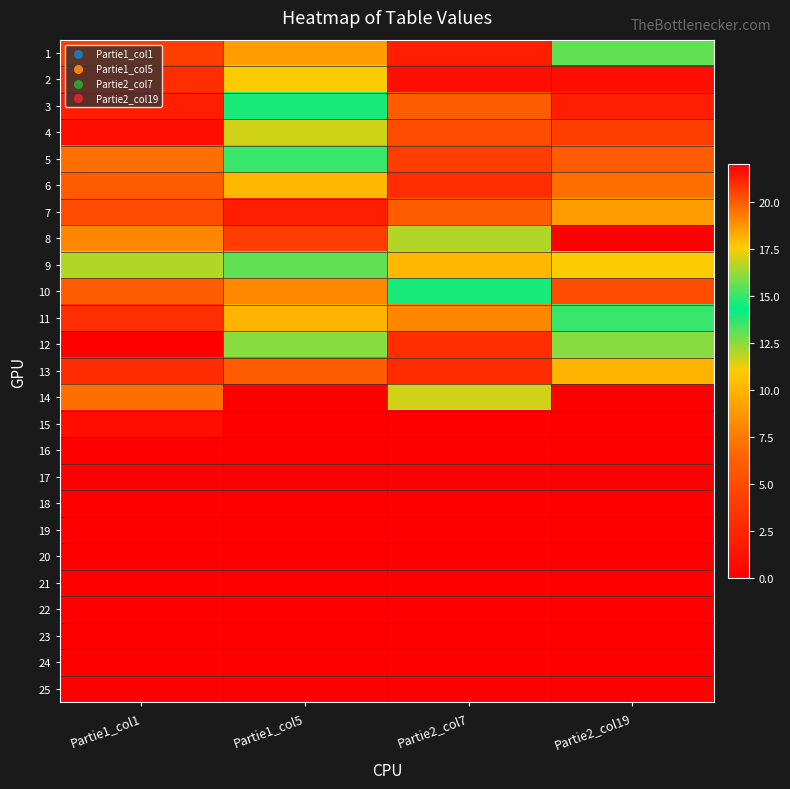

Reading left to right, extract all data points from this chart.

1: Partie1_col1=4	Partie1_col5=9	Partie2_col7=2	Partie2_col19=13
2: Partie1_col1=3	Partie1_col5=11	Partie2_col7=1	Partie2_col19=1
3: Partie1_col1=2	Partie1_col5=14	Partie2_col7=6	Partie2_col19=2
4: Partie1_col1=1	Partie1_col5=17	Partie2_col7=5	Partie2_col19=4
5: Partie1_col1=7	Partie1_col5=15	Partie2_col7=4	Partie2_col19=6
6: Partie1_col1=6	Partie1_col5=18	Partie2_col7=3	Partie2_col19=7
7: Partie1_col1=5	Partie1_col5=2	Partie2_col7=20	Partie2_col19=9
8: Partie1_col1=8	Partie1_col5=4	Partie2_col7=12	Partie2_col19=22
9: Partie1_col1=12	Partie1_col5=13	Partie2_col7=18	Partie2_col19=11
10: Partie1_col1=20	Partie1_col5=19	Partie2_col7=14	Partie2_col19=5
11: Partie1_col1=3	Partie1_col5=10	Partie2_col7=8	Partie2_col19=15
12: Partie1_col1=22	Partie1_col5=16	Partie2_col7=3	Partie2_col19=16
13: Partie1_col1=21	Partie1_col5=6	Partie2_col7=21	Partie2_col19=10
14: Partie1_col1=7	Partie1_col5=0	Partie2_col7=17	Partie2_col19=0
15: Partie1_col1=1	Partie1_col5=0	Partie2_col7=0	Partie2_col19=0
16: Partie1_col1=0	Partie1_col5=0	Partie2_col7=0	Partie2_col19=0
17: Partie1_col1=0	Partie1_col5=0	Partie2_col7=0	Partie2_col19=0
18: Partie1_col1=0	Partie1_col5=0	Partie2_col7=0	Partie2_col19=0
19: Partie1_col1=0	Partie1_col5=0	Partie2_col7=0	Partie2_col19=0
20: Partie1_col1=0	Partie1_col5=0	Partie2_col7=0	Partie2_col19=0
21: Partie1_col1=0	Partie1_col5=0	Partie2_col7=0	Partie2_col19=0
22: Partie1_col1=0	Partie1_col5=0	Partie2_col7=0	Partie2_col19=0
23: Partie1_col1=0	Partie1_col5=0	Partie2_col7=0	Partie2_col19=0
24: Partie1_col1=0	Partie1_col5=0	Partie2_col7=0	Partie2_col19=0
25: Partie1_col1=0	Partie1_col5=0	Partie2_col7=0	Partie2_col19=0